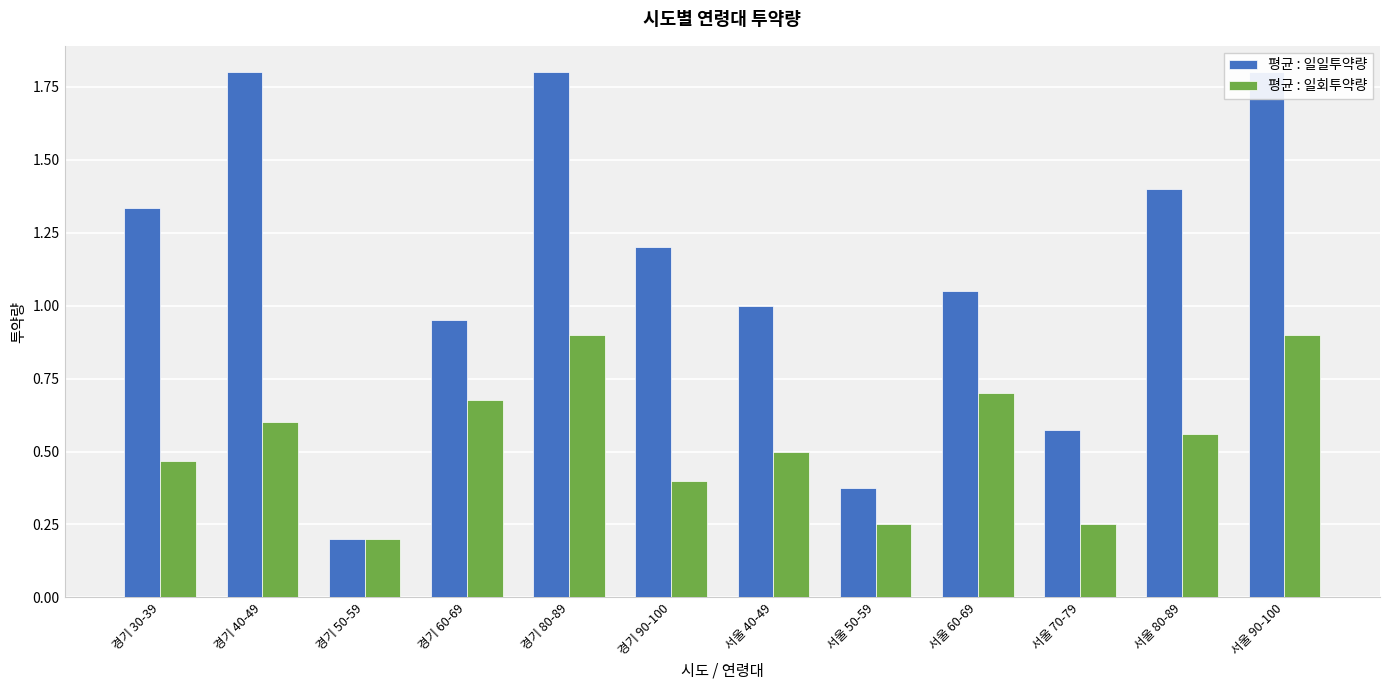

Which series has the largest total across all categories?

평균 : 일일투약량